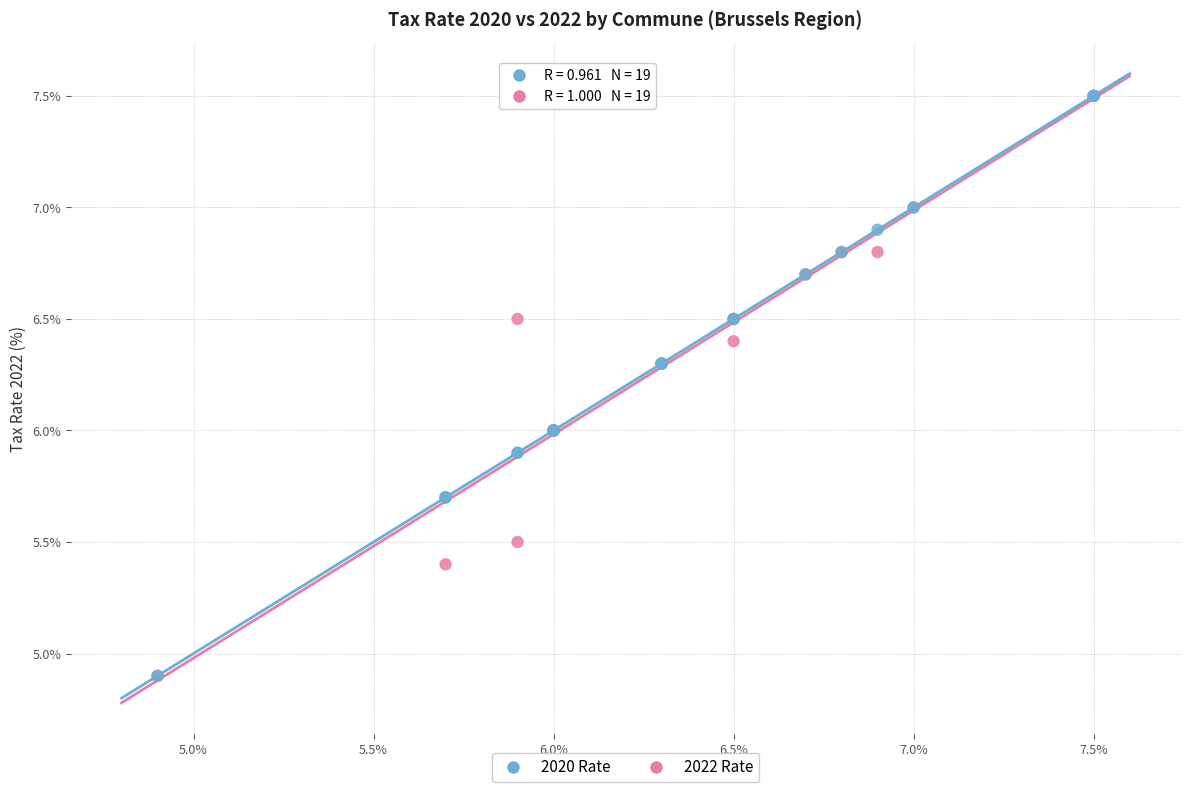

What are all the series names shown in the legend?

2020 Rate, 2022 Rate